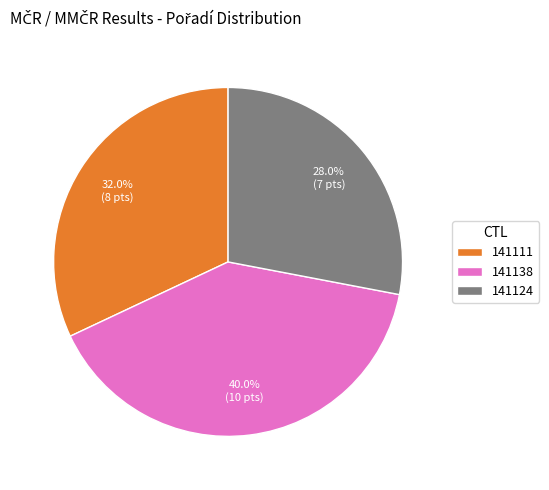

Is it true that 141111 is 32% of the pie?

True